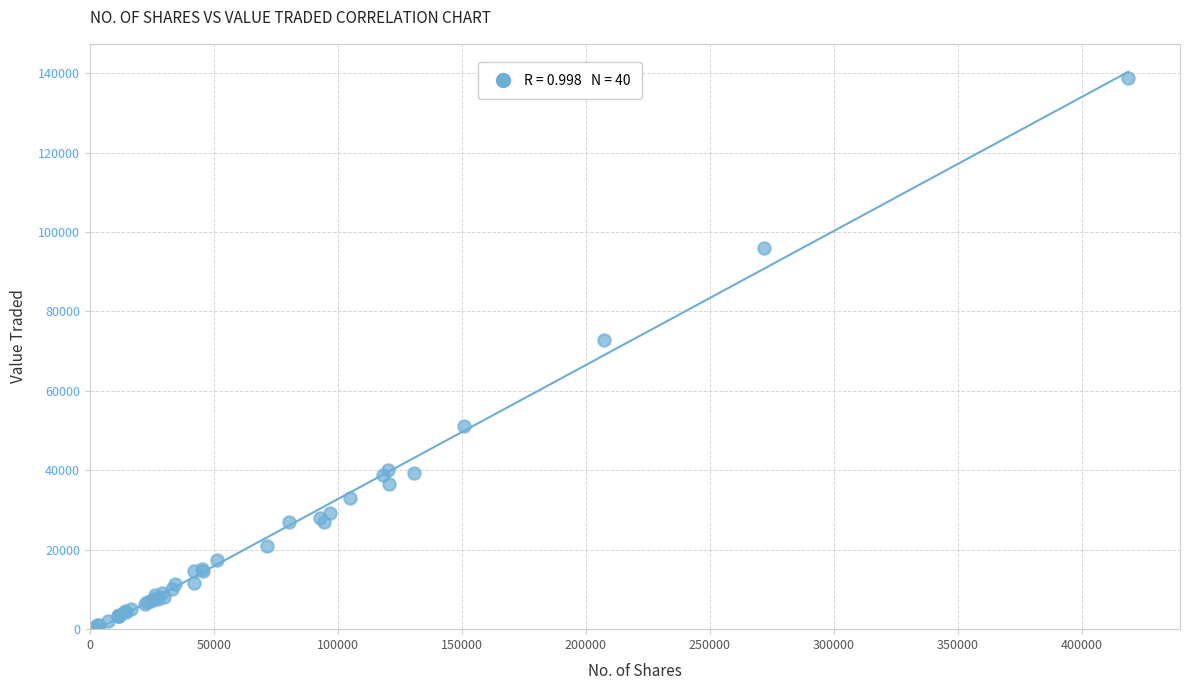

What Y value in the scatter plot is closest to 69574?

72750